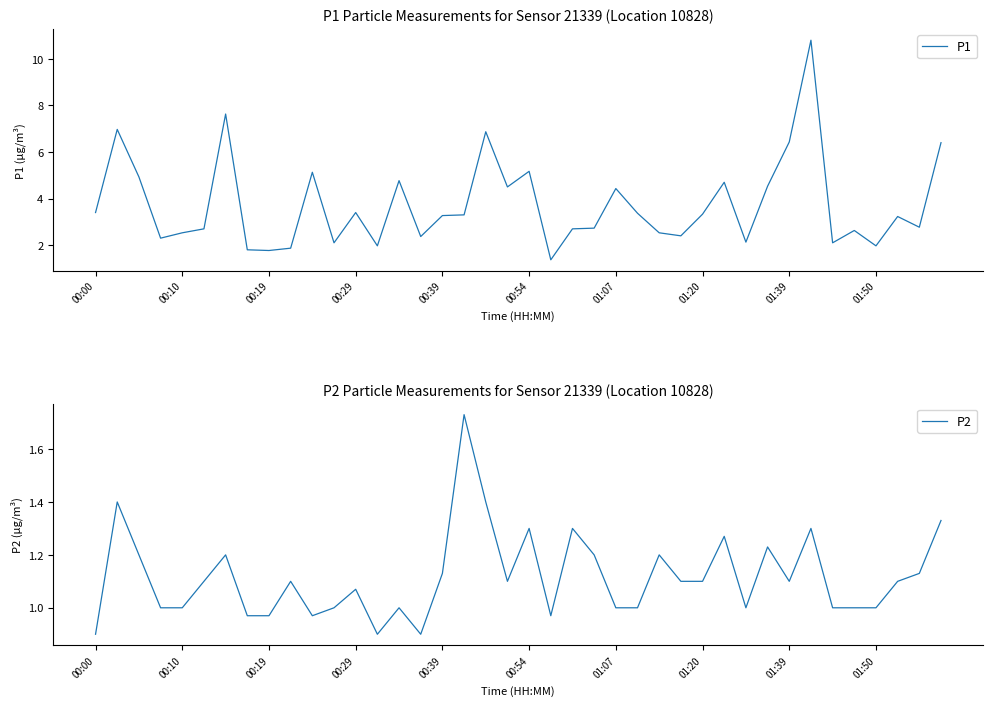

What is the maximum value for P1?

10.8